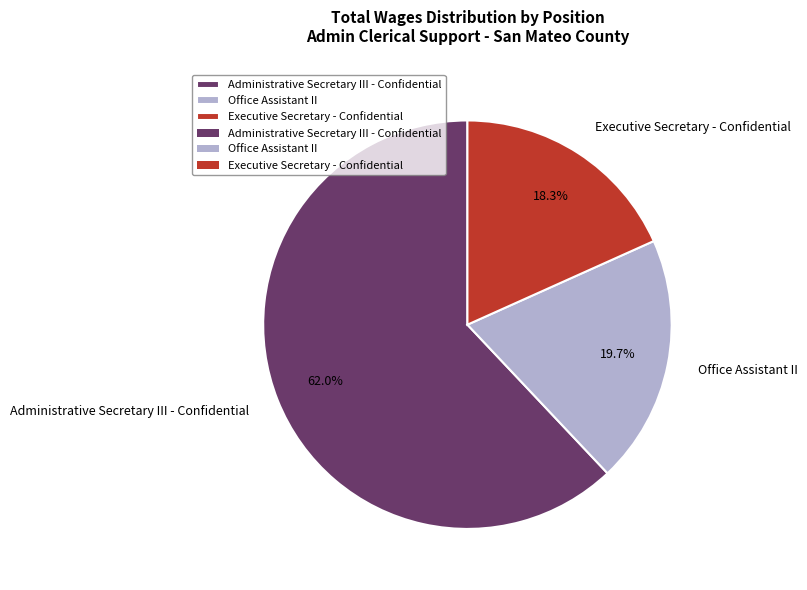

To the nearest percent, what is the difference between the largest and smallest slice percentages?

44%